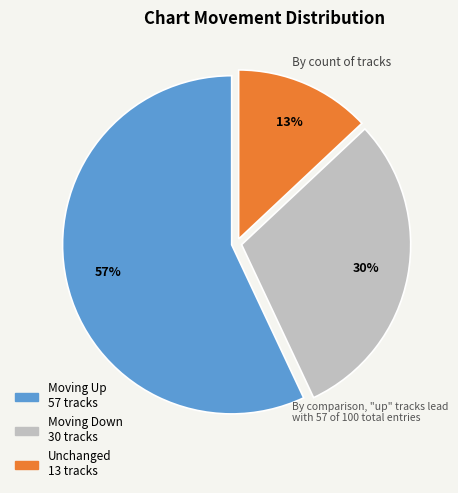

To the nearest percent, what is the average slice percentage?

33%